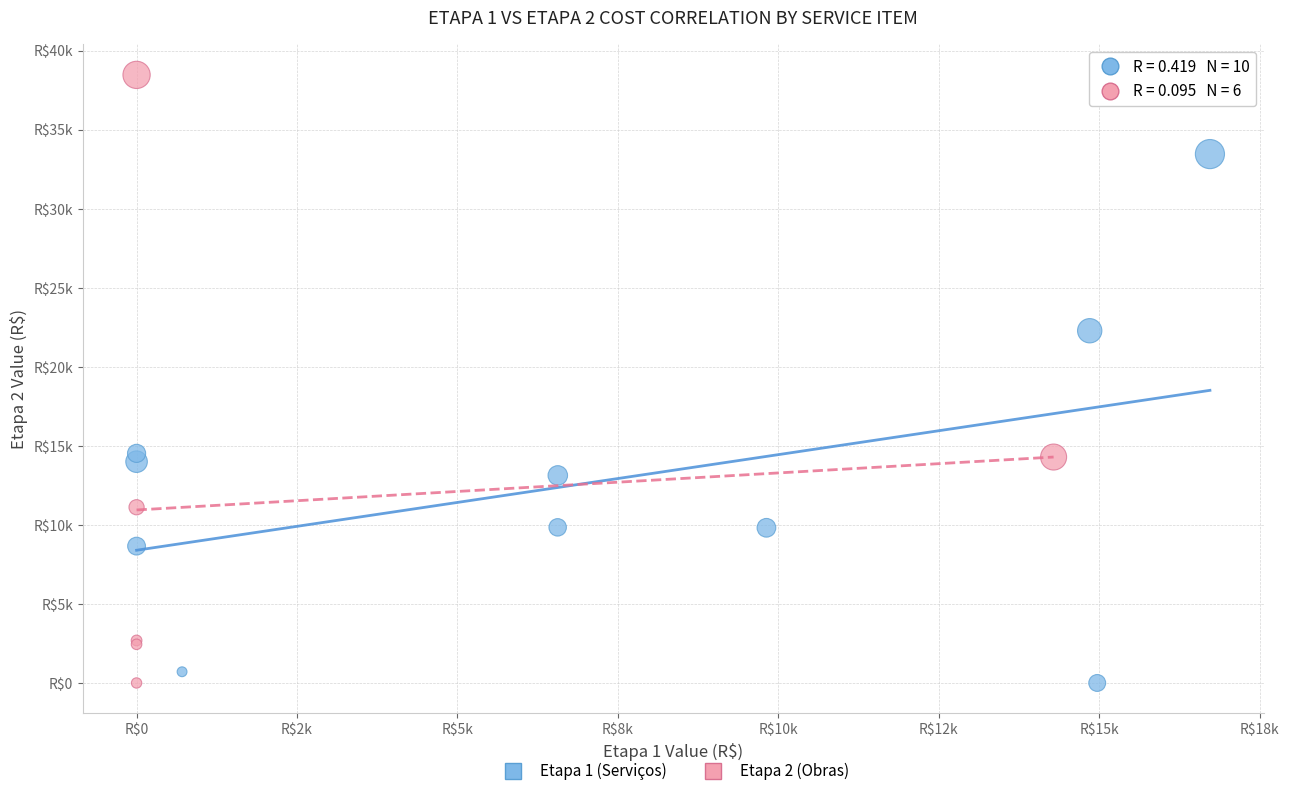

Which series has the largest Y range (max minus min)?

Etapa 2 (Obras)